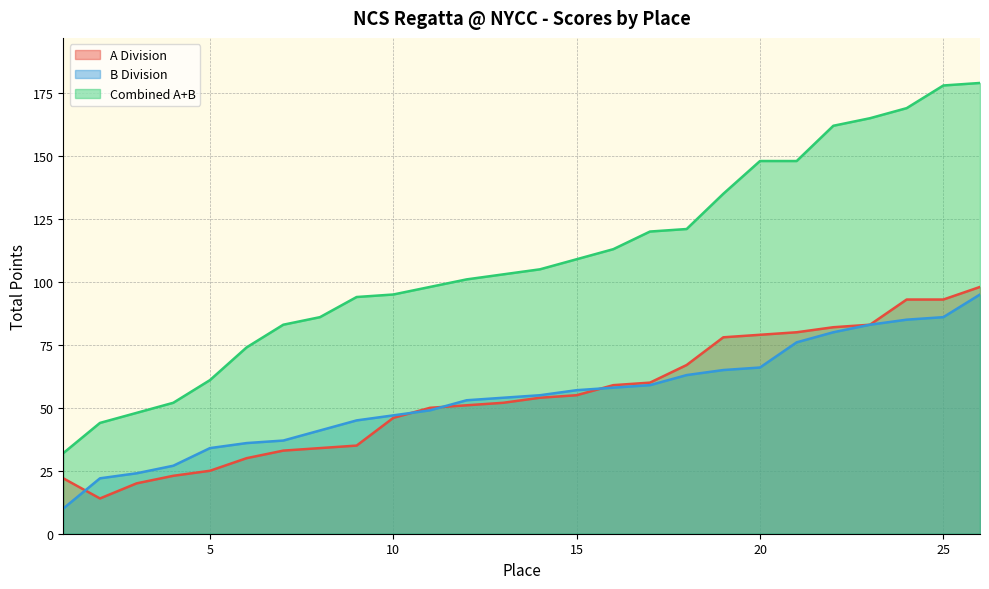

At 3, list the series in order from smallest to largest.

A Division, B Division, Combined A+B